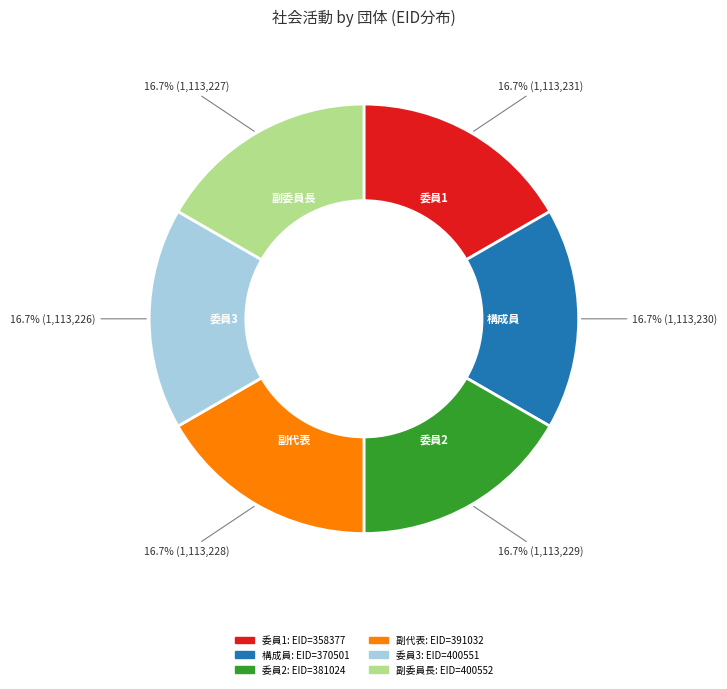

Is there any slice that represents more than half of the pie?

No